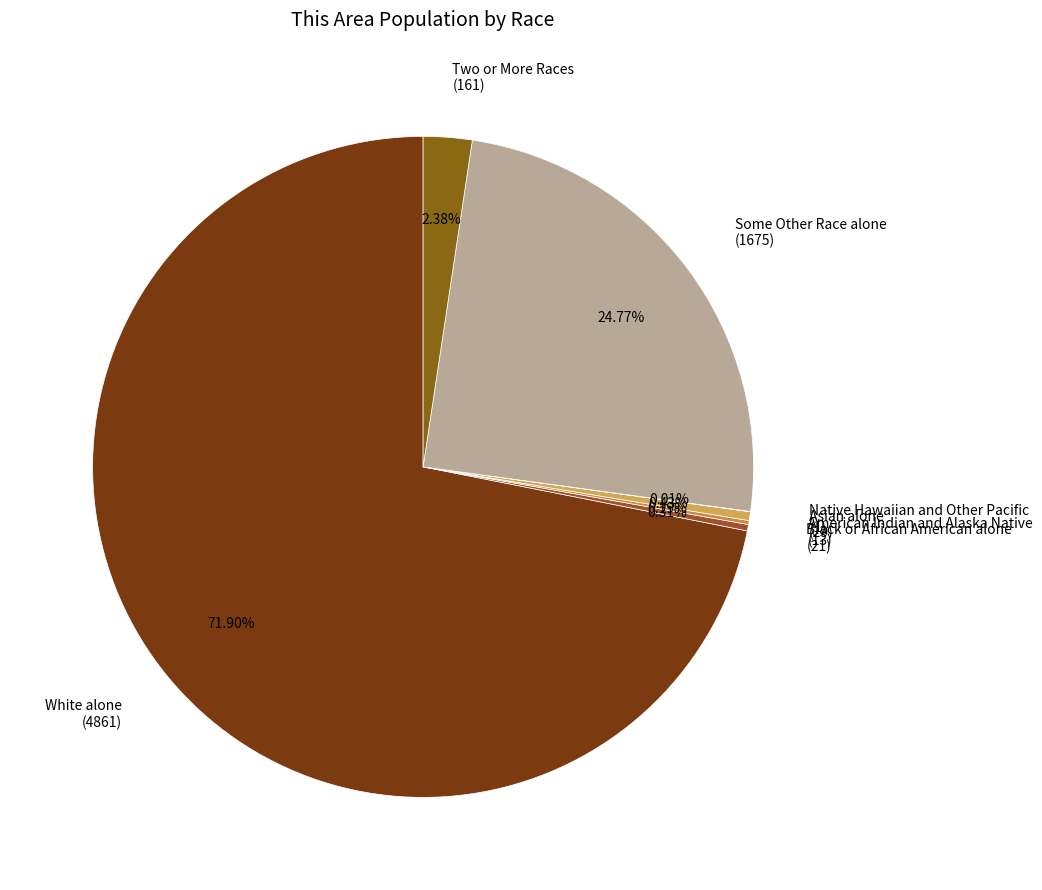

Is White alone (4861) the majority of the pie?

Yes